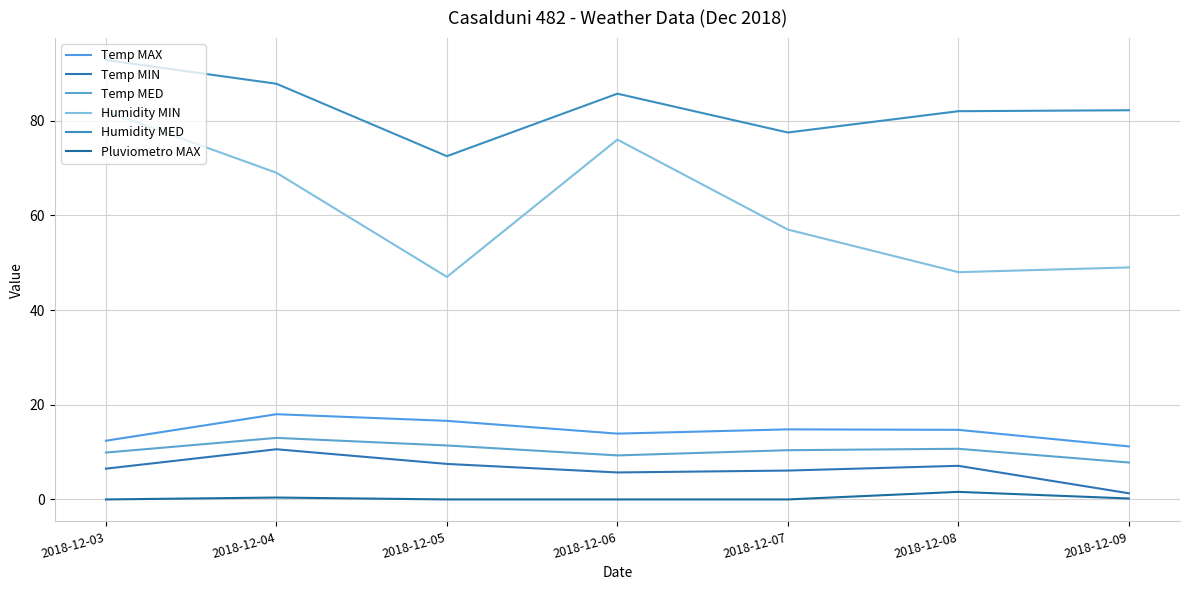

Which series has the largest total across all categories?

Humidity MED